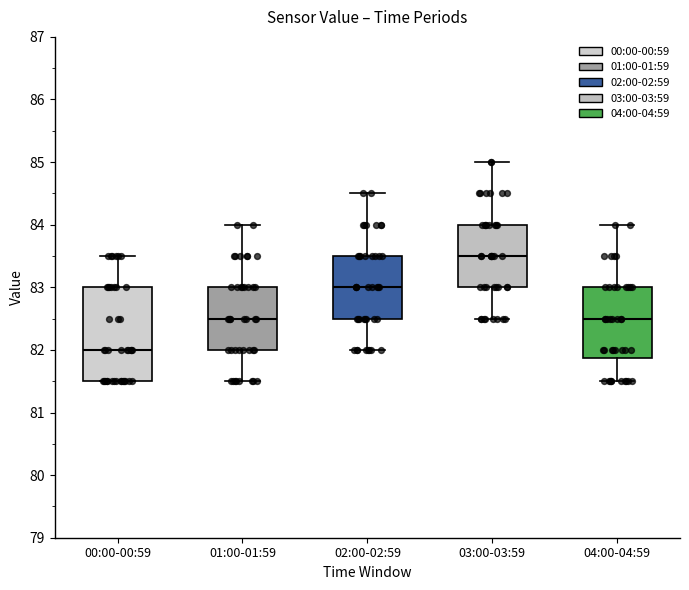

Where is the upper edge of the box for 01:00-01:59 on the y-axis? The values are not printed on the chart, so give them approximately, as read against the axis.

83.0